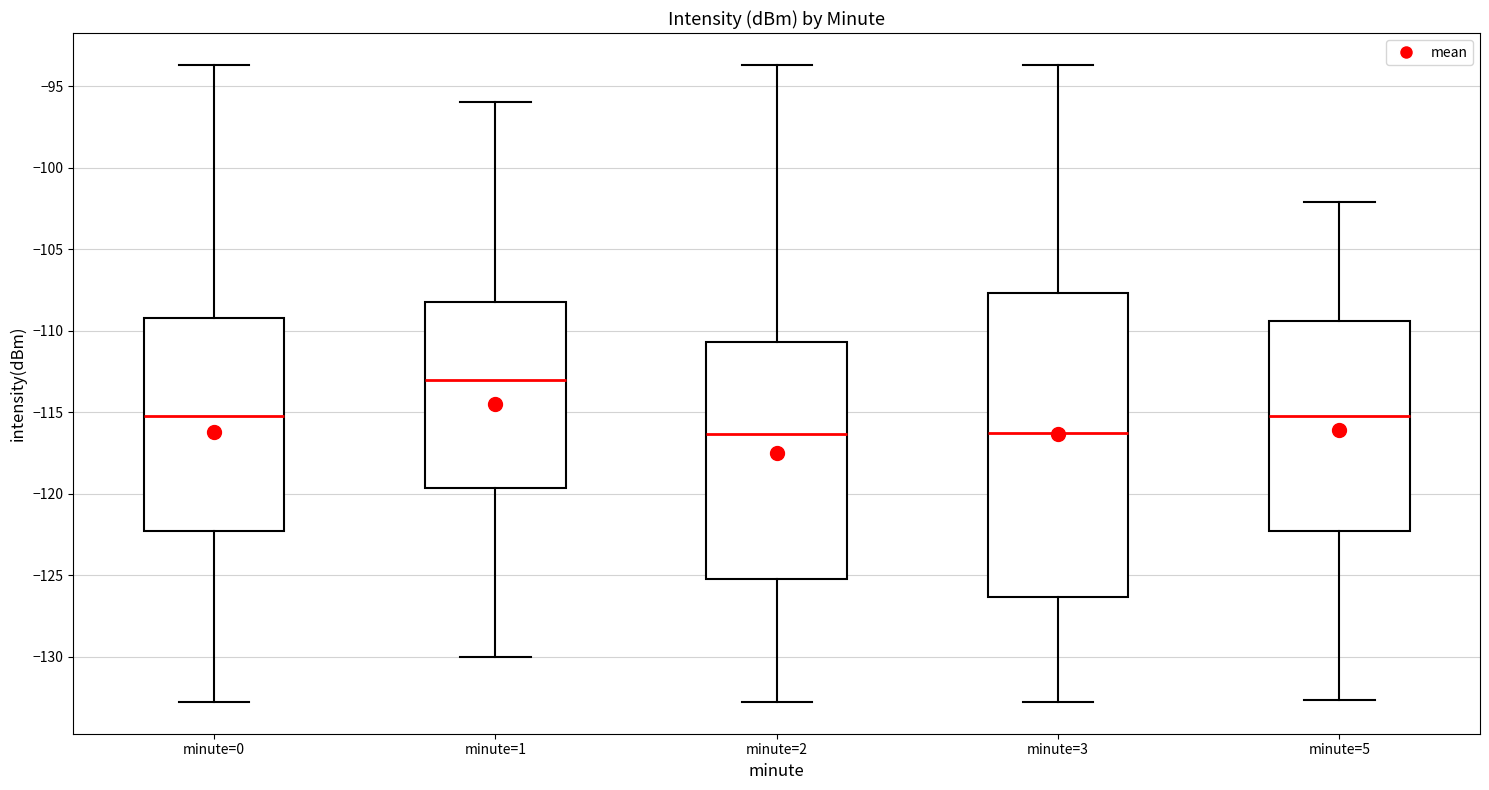

Which box is the tallest, from its lower edge to its upper edge?

minute=3